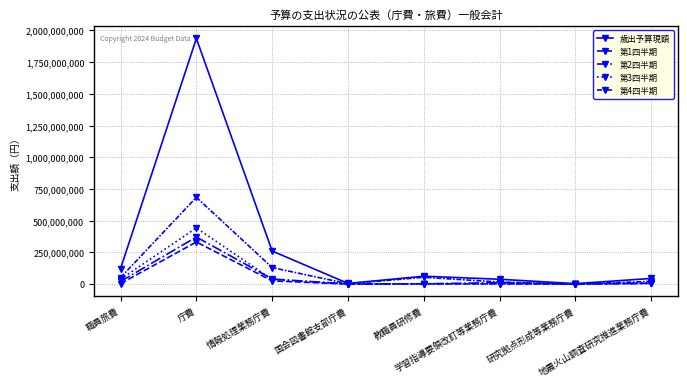

How many distinct data groups are displayed?

5